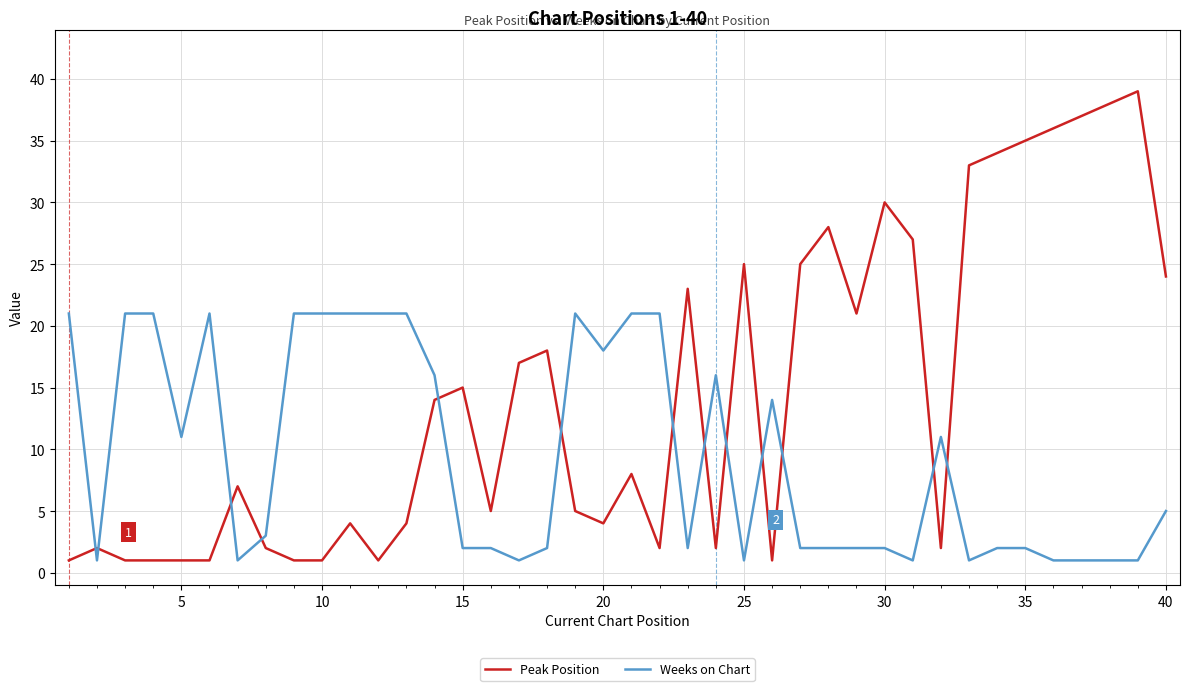

List the series in order of their peak value, highest first.

Peak Position, Weeks on Chart